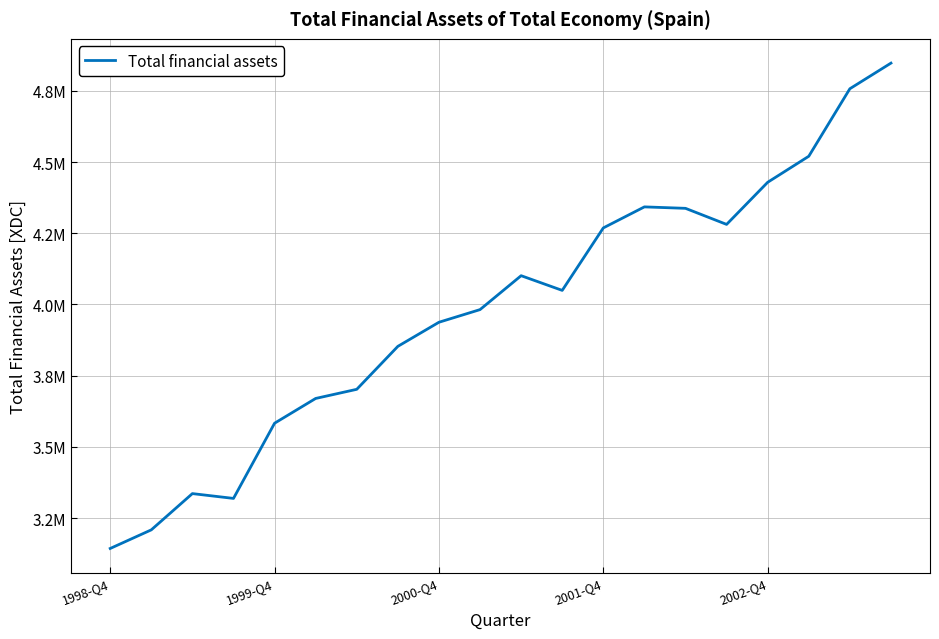

Does the chart have visible grid lines?

Yes